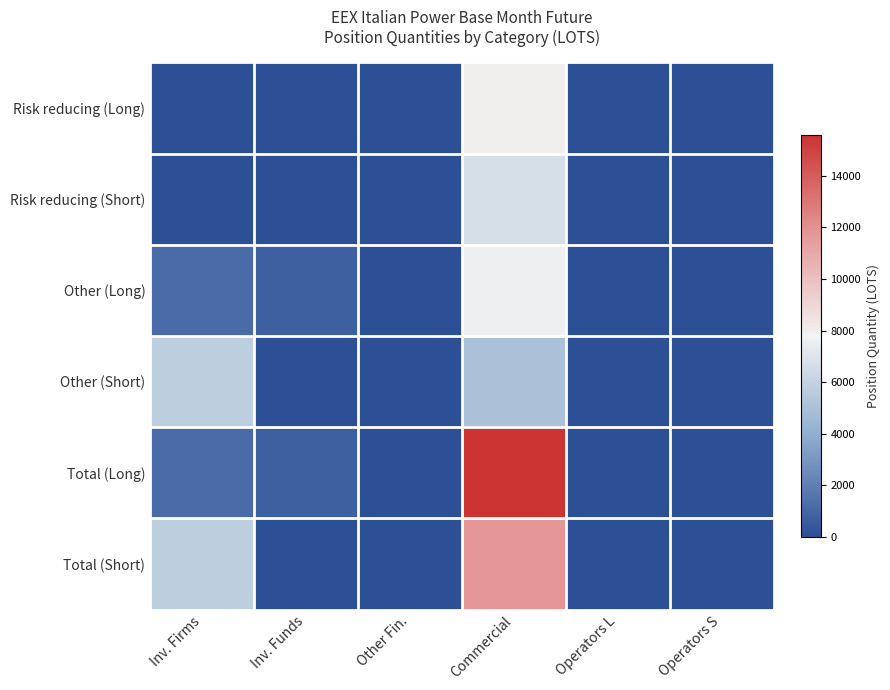

Reading right to left, extract all data points from this chart.

Risk reducing (Long): Operators S=0.0	Operators L=0.0	Commercial=7940.4	Other Fin.=0.0	Inv. Funds=0.0	Inv. Firms=0.0
Risk reducing (Short): Operators S=0.0	Operators L=0.0	Commercial=6696.0	Other Fin.=0.0	Inv. Funds=0.0	Inv. Firms=0.0
Other (Long): Operators S=0.0	Operators L=0.0	Commercial=7651.6	Other Fin.=0.0	Inv. Funds=715.0	Inv. Firms=1161.0
Other (Short): Operators S=0.0	Operators L=0.0	Commercial=5015.0	Other Fin.=0.0	Inv. Funds=4.0	Inv. Firms=5754.0
Total (Long): Operators S=0.0	Operators L=0.0	Commercial=15592.0	Other Fin.=0.0	Inv. Funds=715.0	Inv. Firms=1161.0
Total (Short): Operators S=0.0	Operators L=0.0	Commercial=11711.0	Other Fin.=0.0	Inv. Funds=4.0	Inv. Firms=5754.0